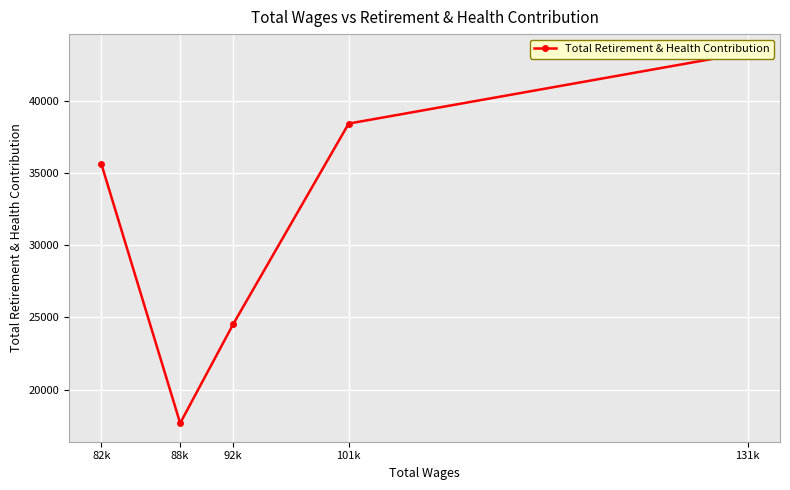

What is the minimum value shown in the chart?

17685